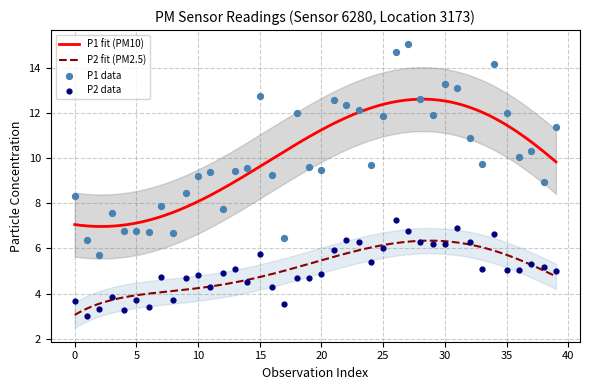

What is the maximum value for P1 fit (PM10)?

12.6